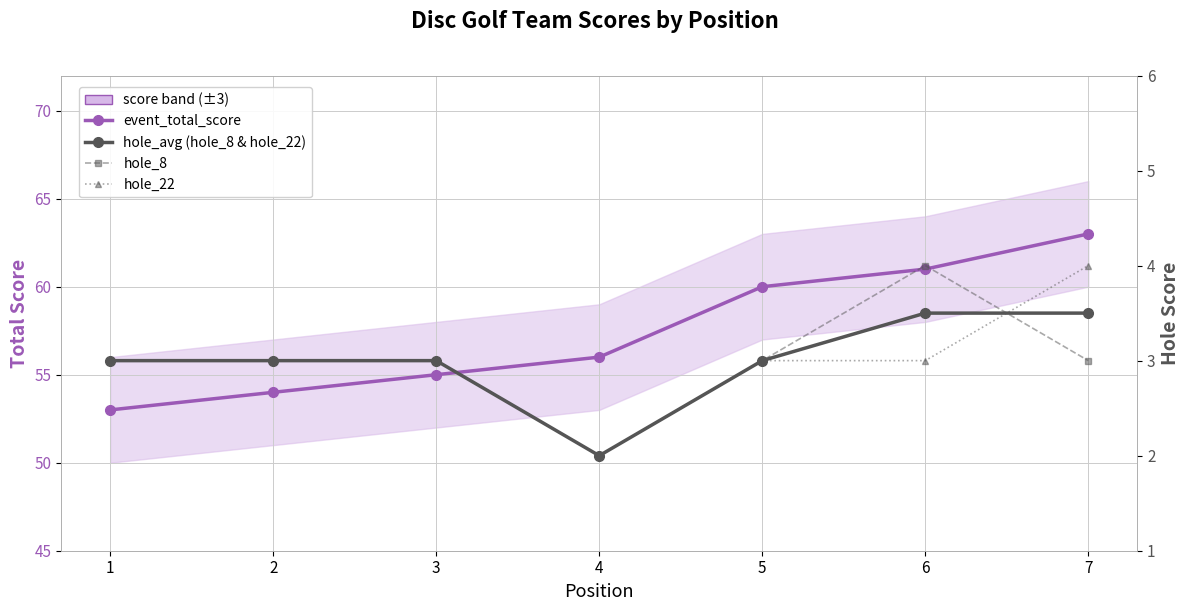

What is the maximum value shown in the chart?

63.0